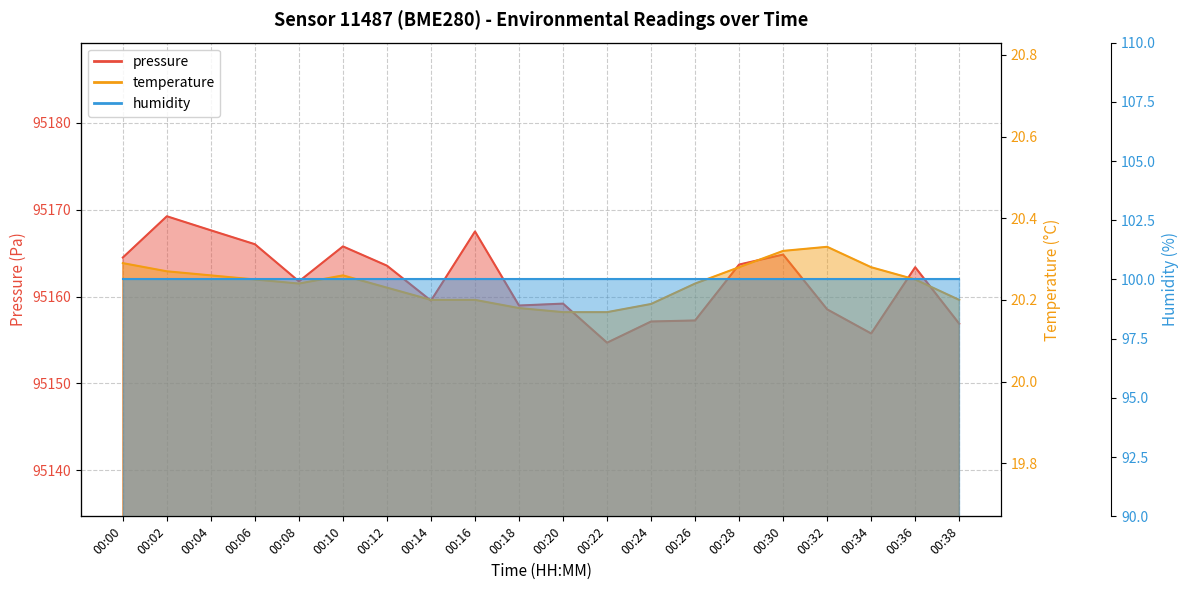

Which has a higher value, 00:08 or 00:34?

00:08